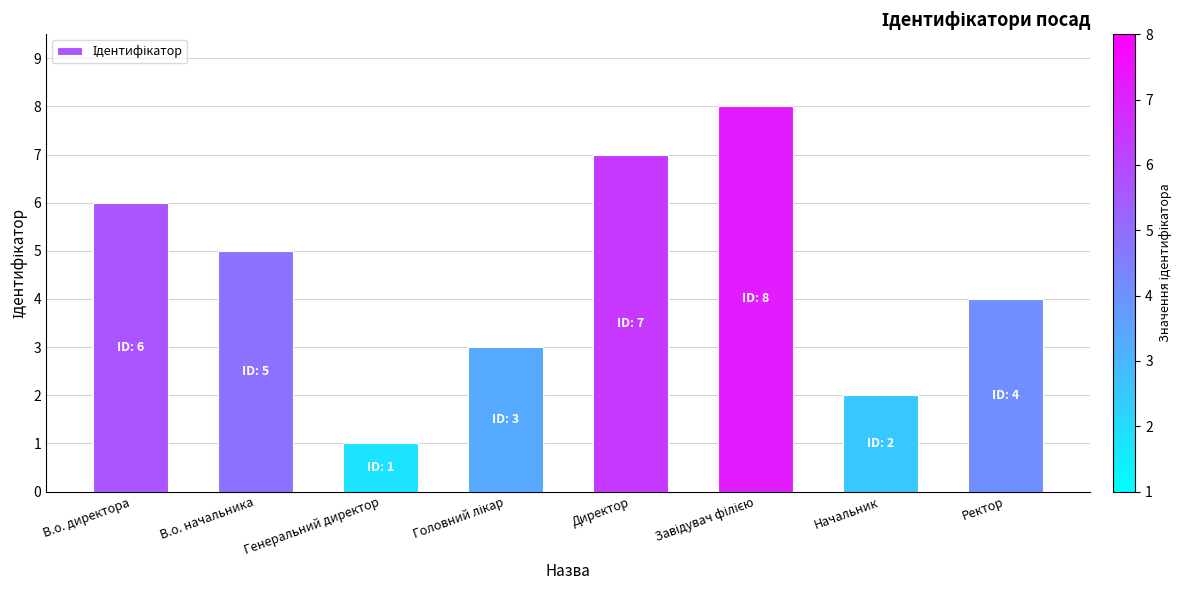

What is the difference between the values at Директор and Ректор?

3